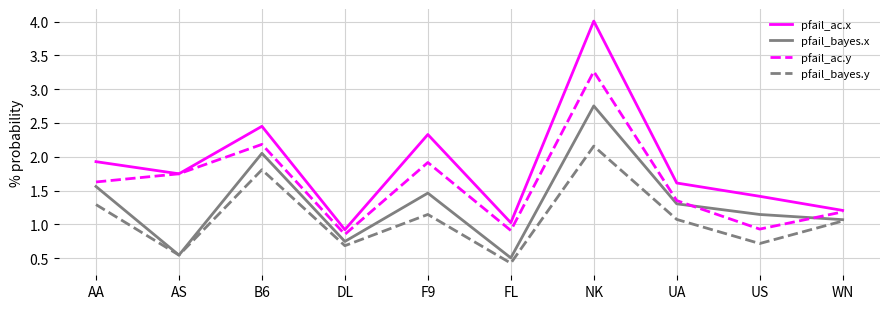

Where does the pfail_bayes.y series first go above 1?

AA